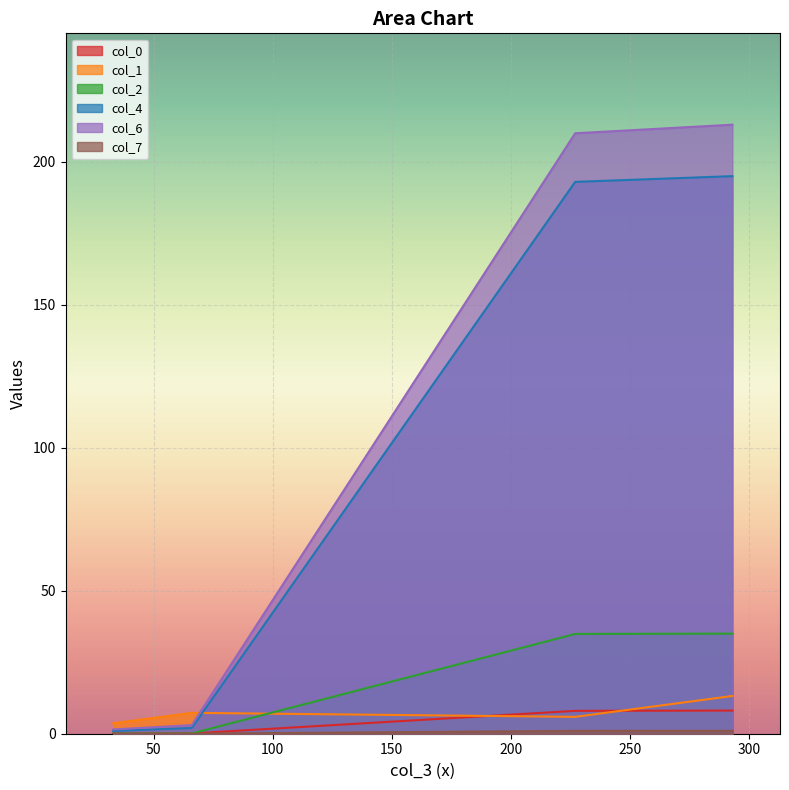

What is the highest value of the col_0 series?

8.1